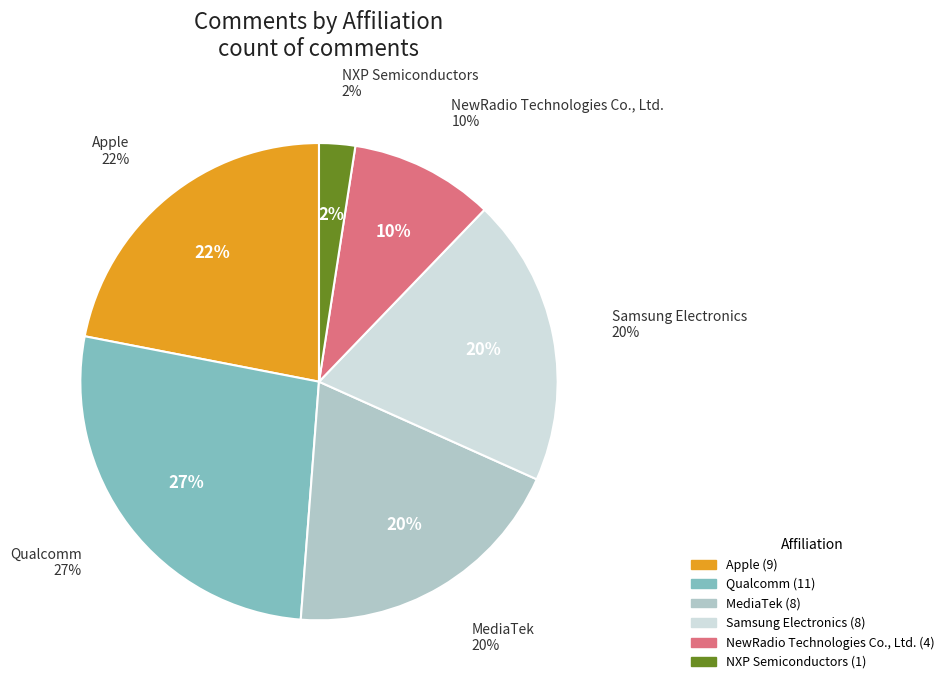

What is the smallest slice in the pie chart?

NXP Semiconductors